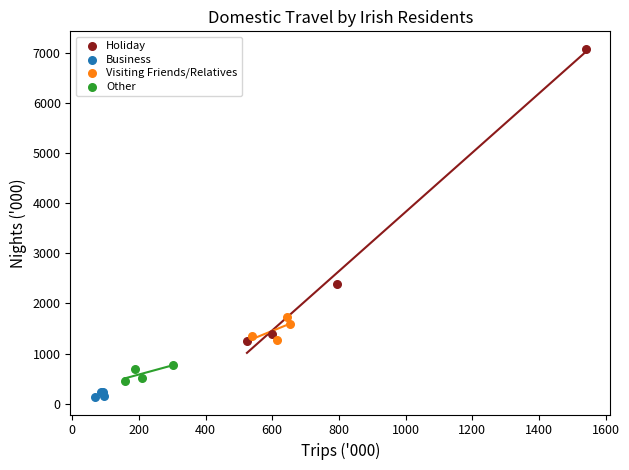

Which series contains the lowest Y value?

Business